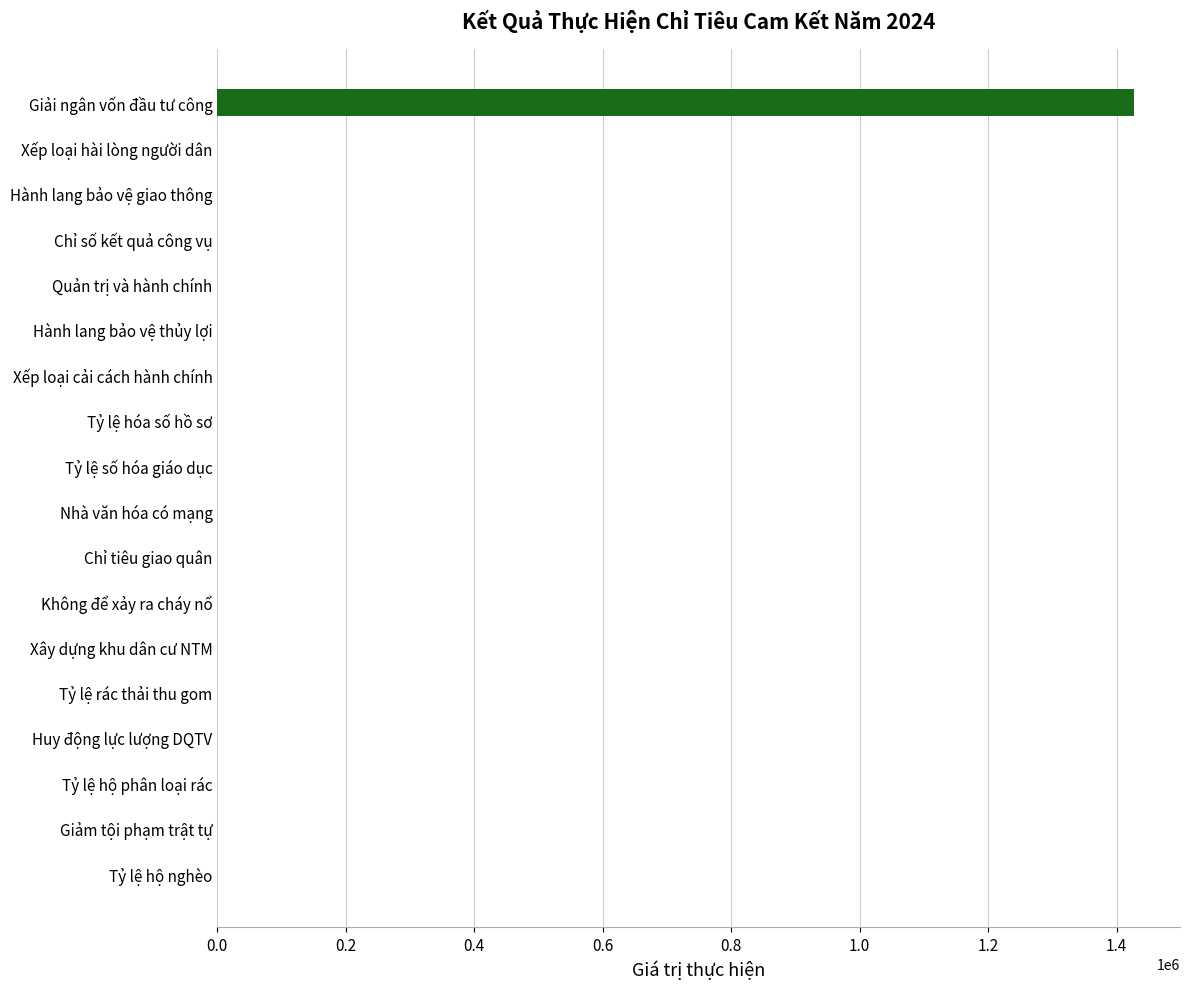

Are the bars horizontal?

Yes